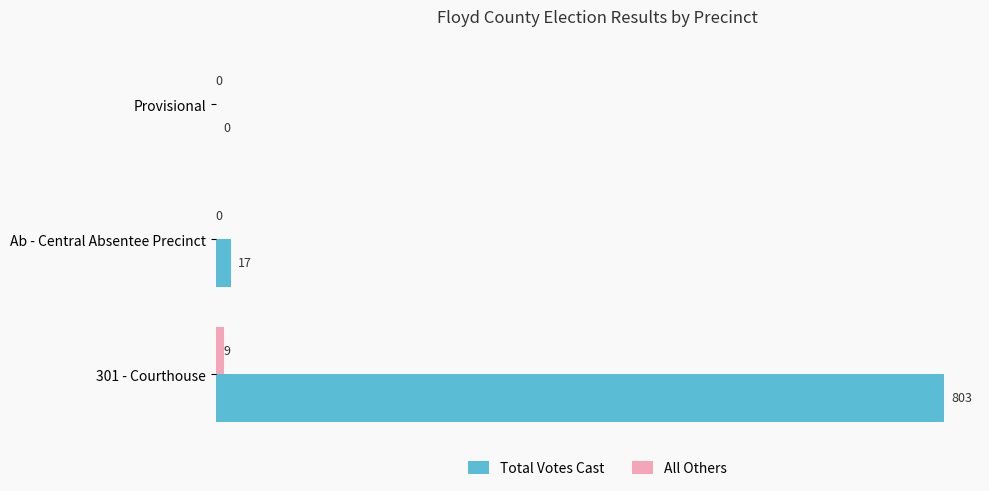

How many values in All Others are above zero?

1